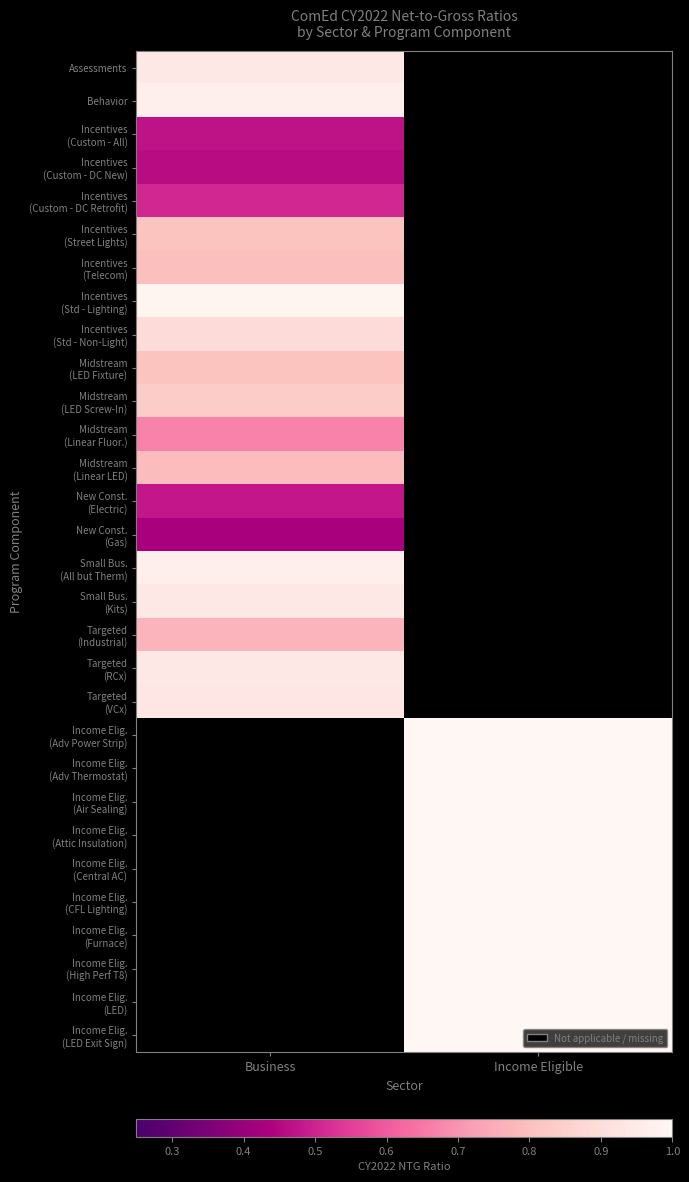

At which label is Midstream (Linear Fluor.) closest to 0?

Business